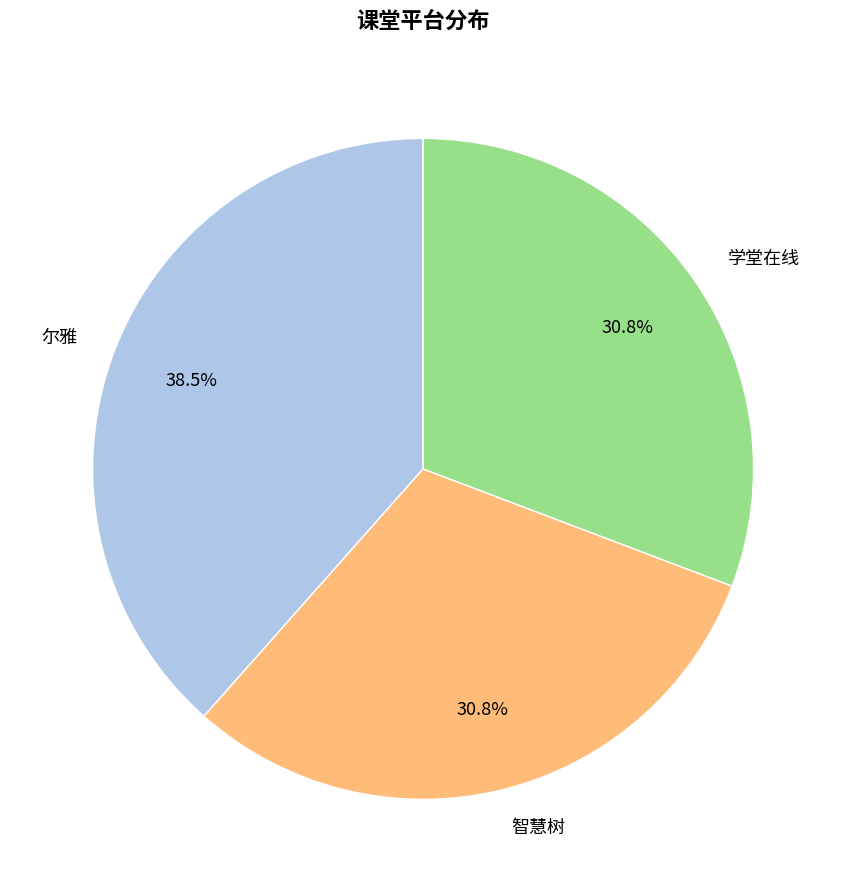

To the nearest percent, what is the combined percentage of 学堂在线 and 尔雅?

69%